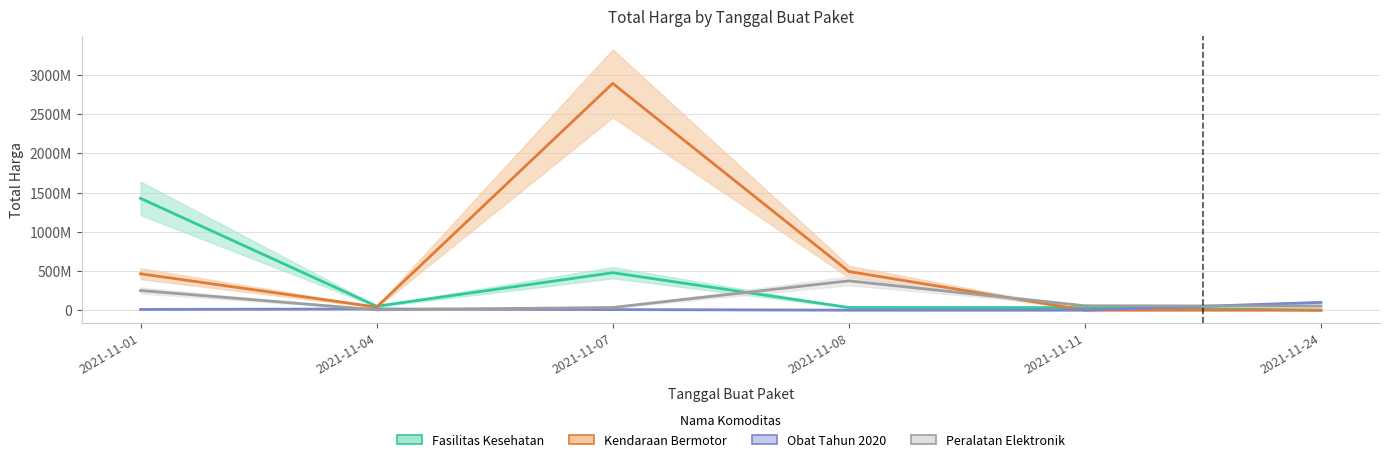

At 2021-11-04, list the series in order from largest to smallest.

Fasilitas Kesehatan, Kendaraan Bermotor, Obat Tahun 2020, Peralatan Elektronik